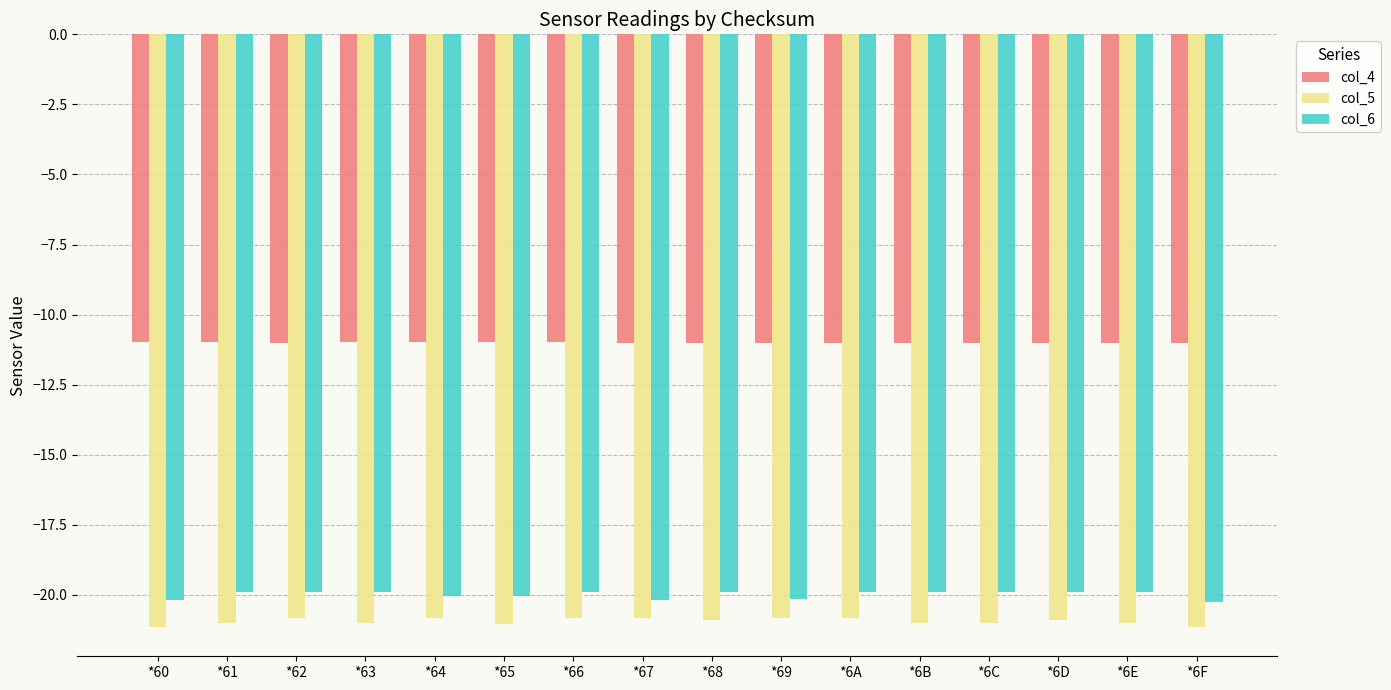

Is it true that col_5 equals -20.8 at *62?

True